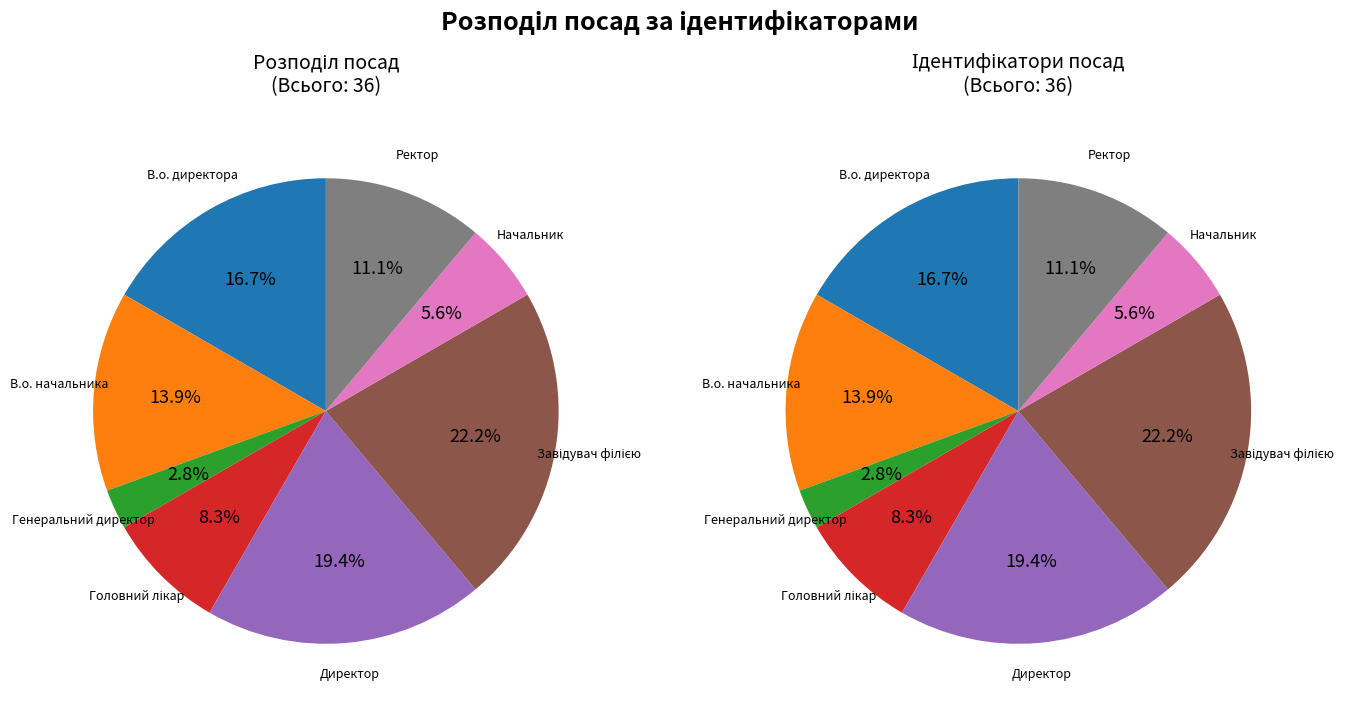

To the nearest percent, what percentage of the pie is Начальник?

6%